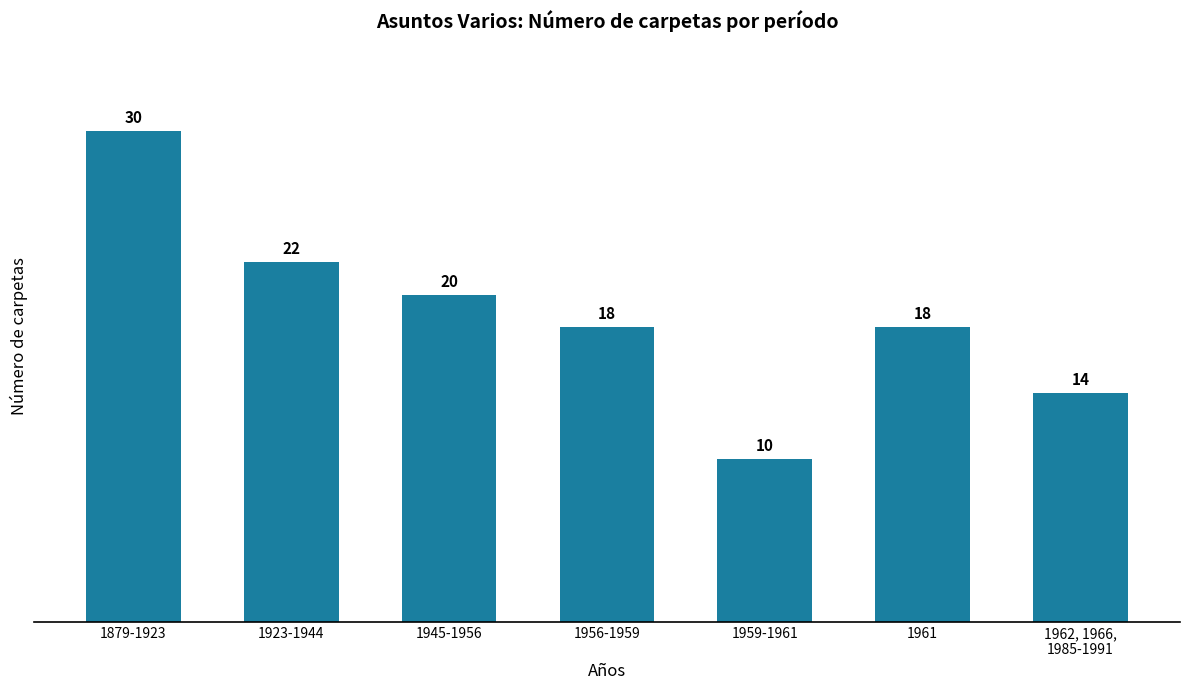

What is the smallest value displayed?

10